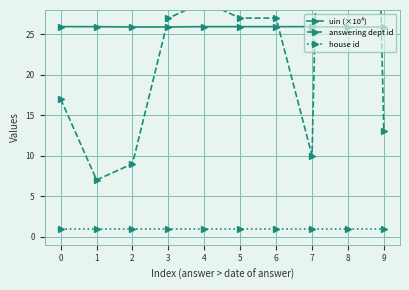

What is the total value across all series at 2?

35.9